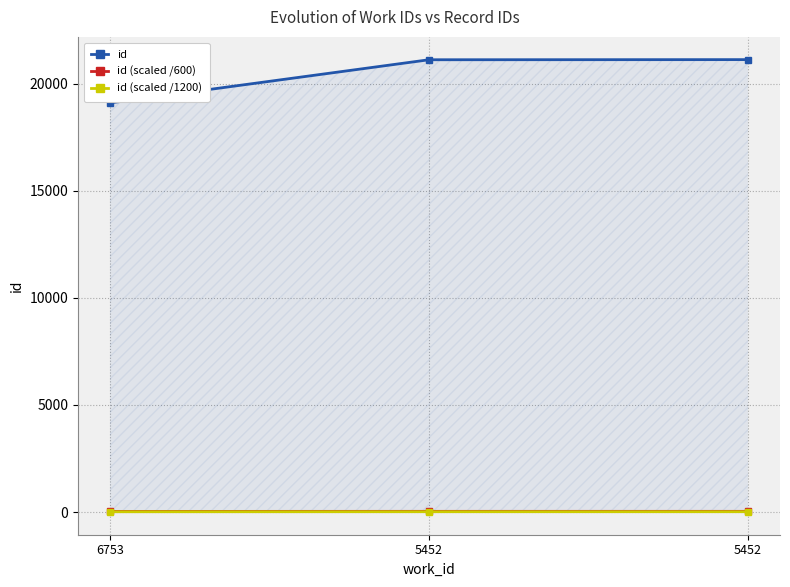

Where does the id (scaled /1200) series first go above 17?

5452